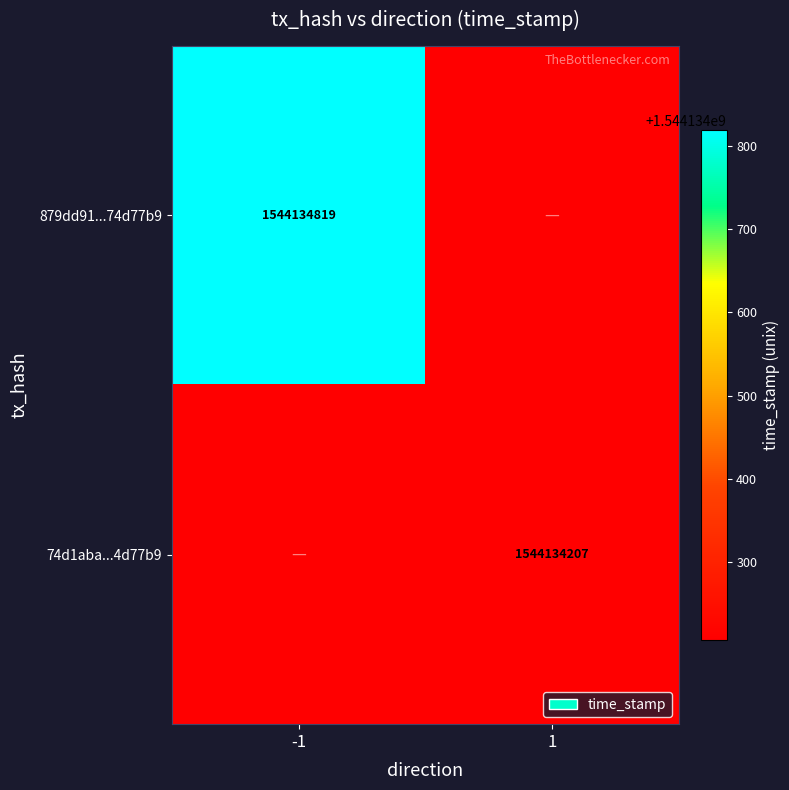

Rank the series by their maximum value, from highest to lowest.

879dd91452816d8f02cb11ae1459e49b74d77b9, 74d1abab2b5d6668f1ae838c8b76c53f872bd47